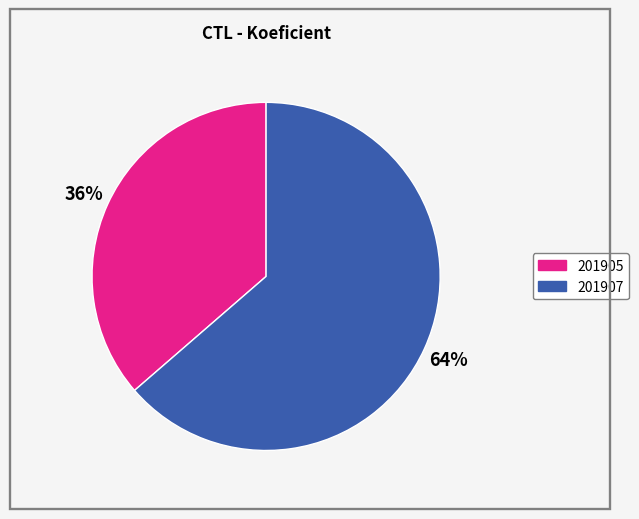

Between 201905 and 201907, which is larger?

201907